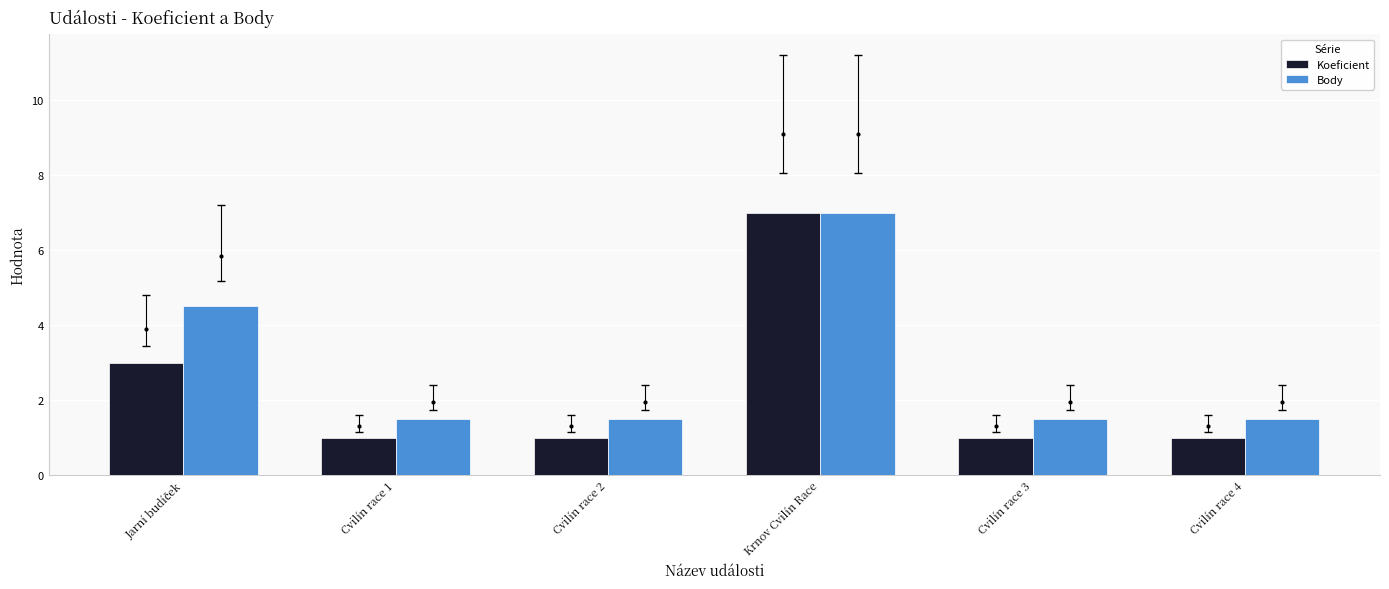

Rank the series at Cvilín race 1 from lowest to highest value.

Koeficient, Body